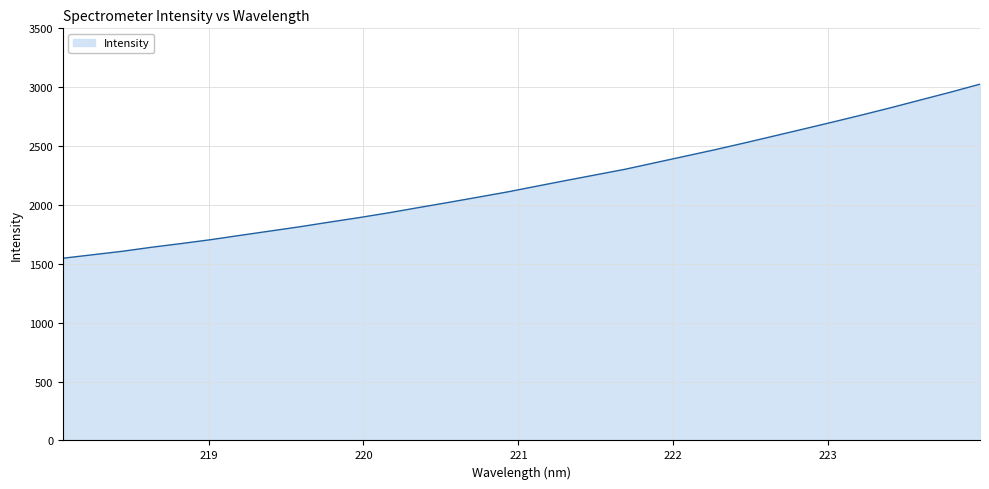

What is the greatest value displayed?

3025.9